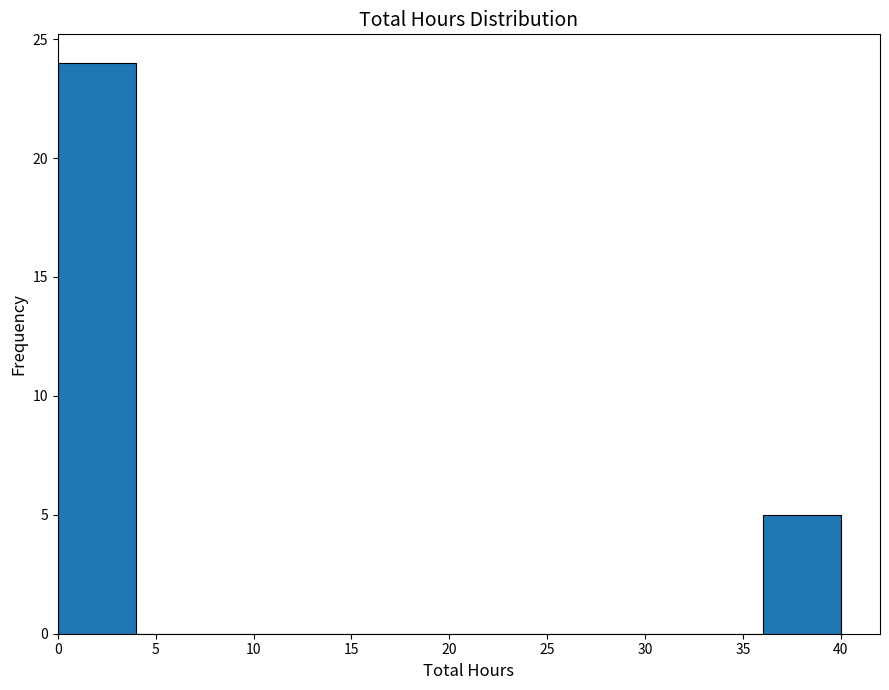

Reading left to right, list every bar in this chart as the range it spans on the x-axis followed by its height. The values are not printed on the chart, so give them approximately, as read against the axis.

0 to 4: 24
4 to 8: 0
8 to 12: 0
12 to 16: 0
16 to 20: 0
20 to 24: 0
24 to 28: 0
28 to 32: 0
32 to 36: 0
36 to 40: 5